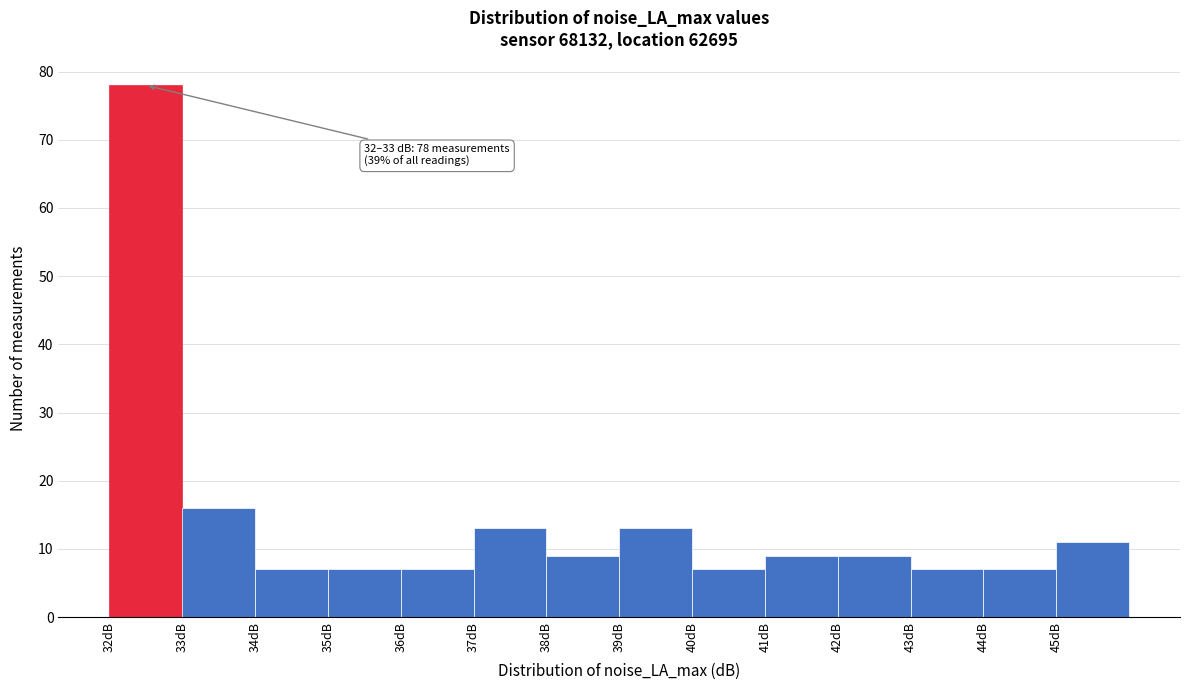

Which range on the x-axis has the tallest bar?

32 to 33